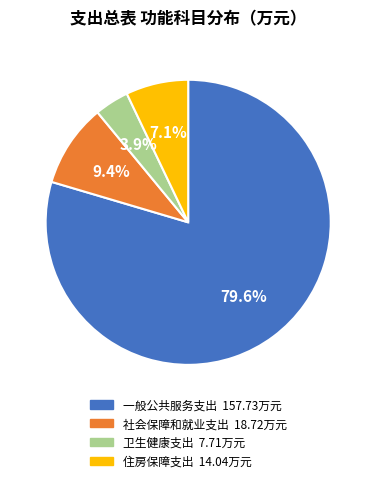

Does 社会保障和就业支出 account for over 50% of the chart?

No